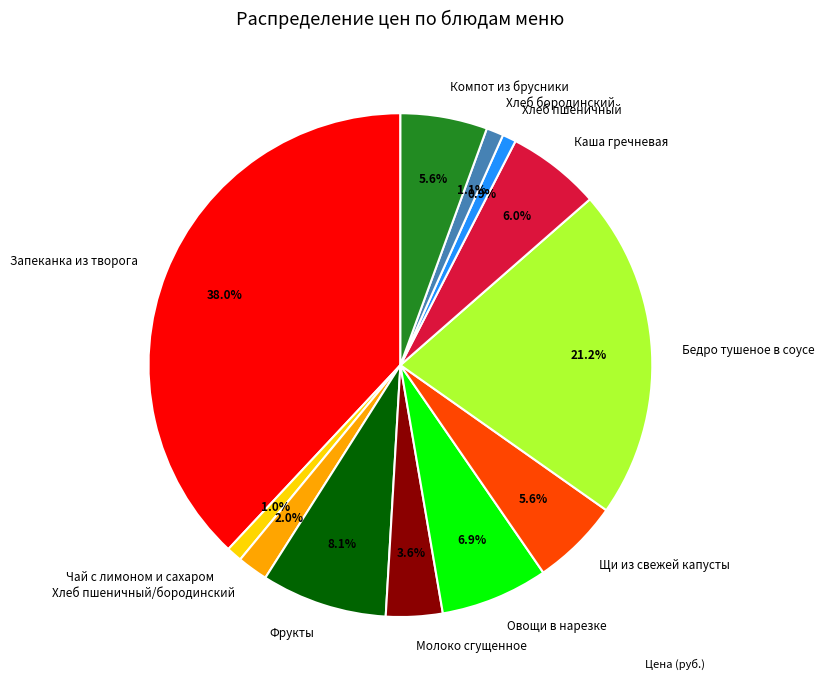

What percentage is the Бедро тушеное в соусе slice, to the nearest percent?

21%